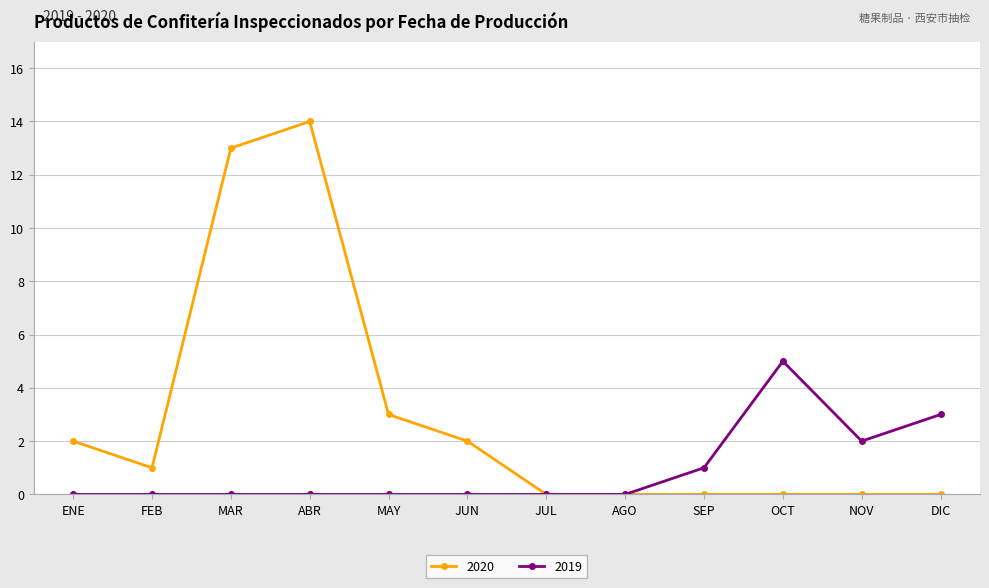

Reading left to right, what are all the values shown in this chart?

2020: ENE=2	FEB=1	MAR=13	ABR=14	MAY=3	JUN=2	JUL=0	AGO=0	SEP=0	OCT=0	NOV=0	DIC=0
2019: ENE=0	FEB=0	MAR=0	ABR=0	MAY=0	JUN=0	JUL=0	AGO=0	SEP=1	OCT=5	NOV=2	DIC=3